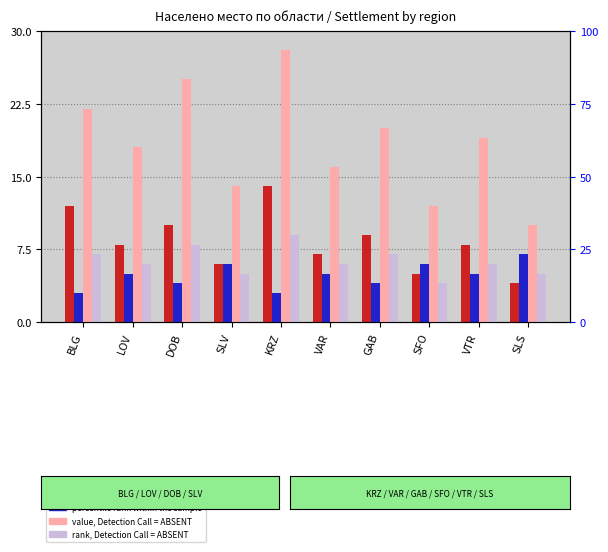

At which label does rank, Detection Call = ABSENT reach its minimum?

SFO